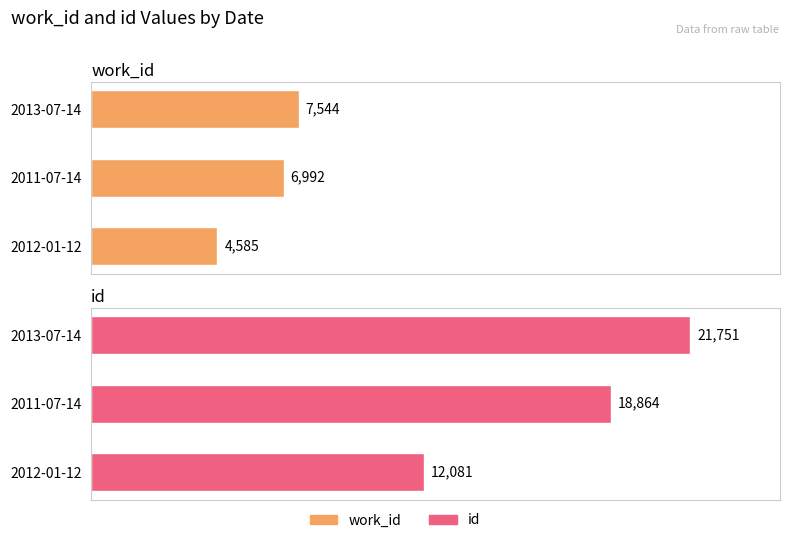

What is the minimum value shown in the chart?

4585